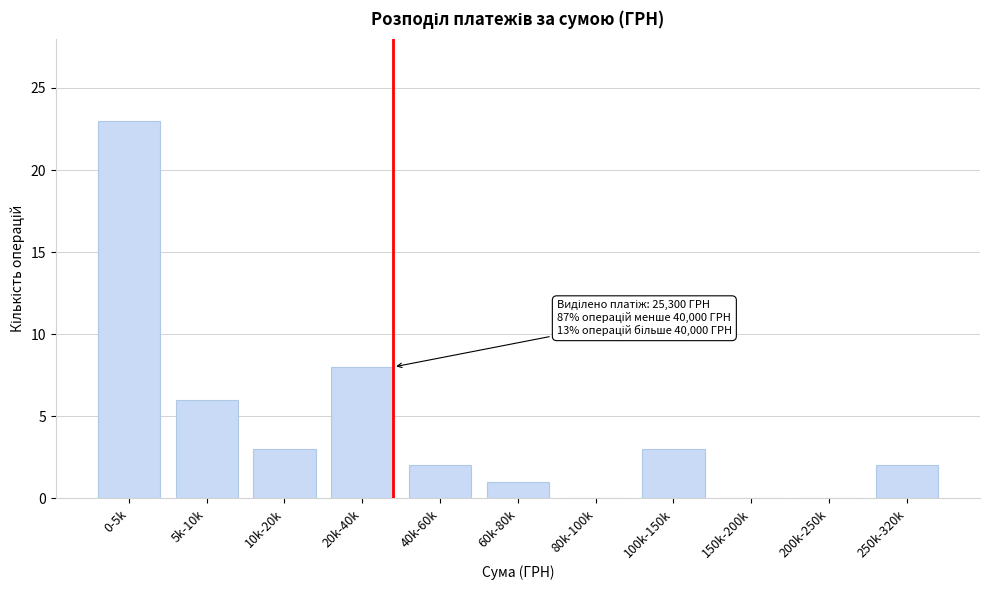

Reading left to right, list all the values displayed in this chart.

0-5k=23	5k-10k=6	10k-20k=3	20k-40k=8	40k-60k=2	60k-80k=1	80k-100k=0	100k-150k=3	150k-200k=0	200k-250k=0	250k-320k=2